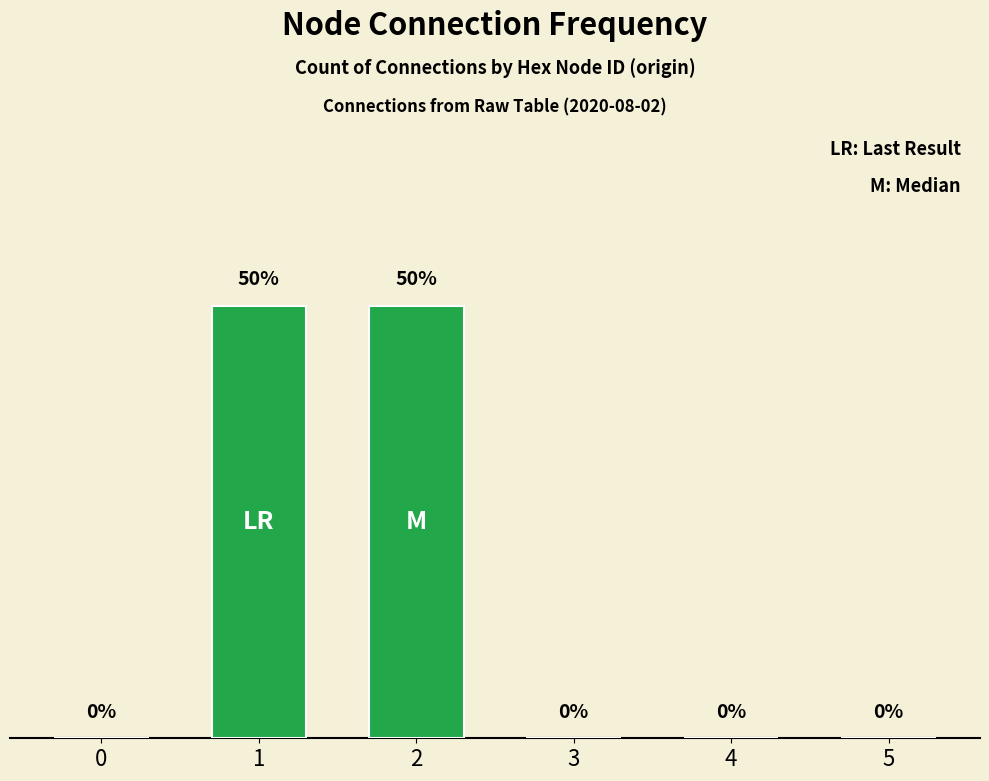

List the labels in order of value, smallest first.

0, 3, 4, 5, 1, 2